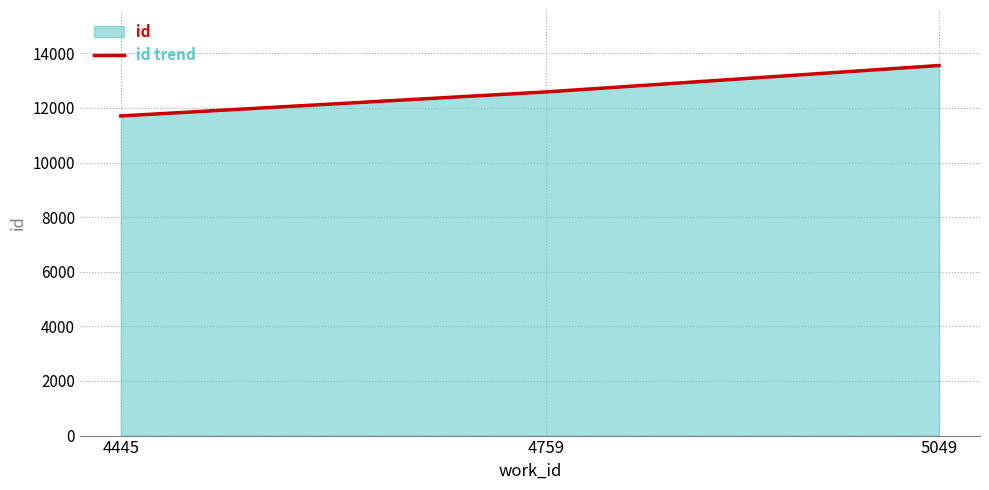

The chart shows a value of 11709 at 4445. True or false?

True